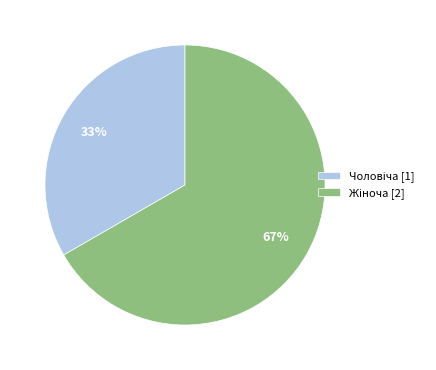

To the nearest percent, what is the average slice percentage?

50%